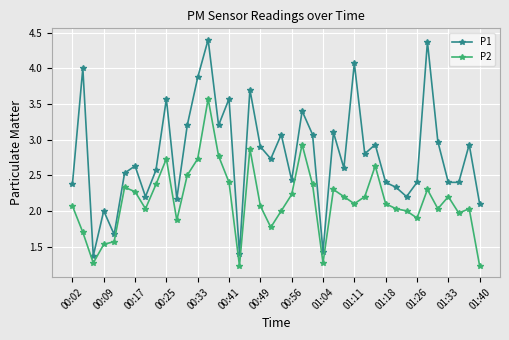

What is the value of the P2 point at the 28th from the left?

2.1